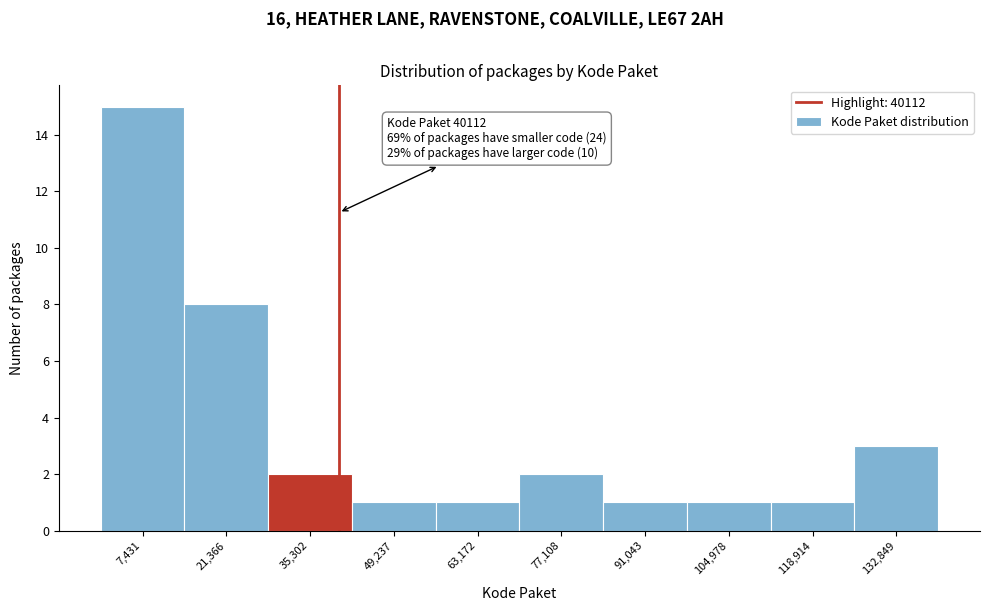

Over which range of the x-axis is the bar tallest?

0 to 14000